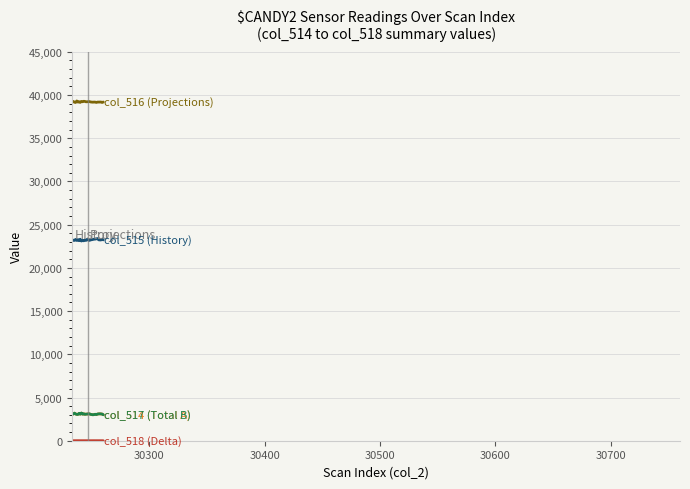

What is the maximum value shown in the chart?

39316